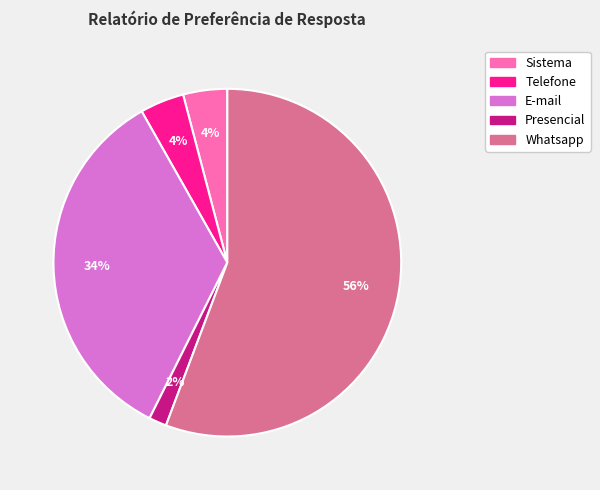

True or false: Presencial accounts for 2% of the total.

True